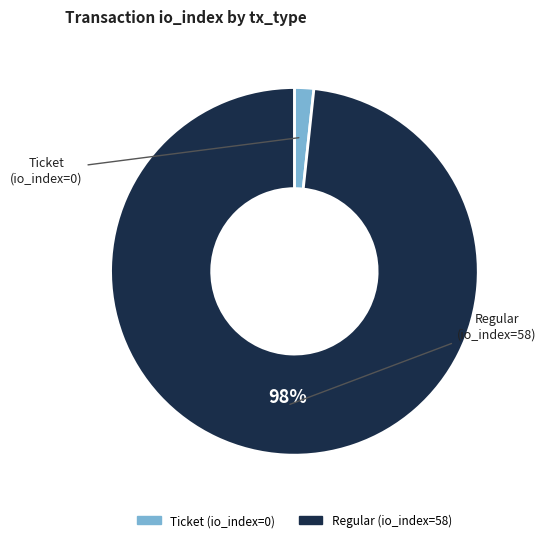

Rank the categories by value from highest to lowest.

Regular, Ticket